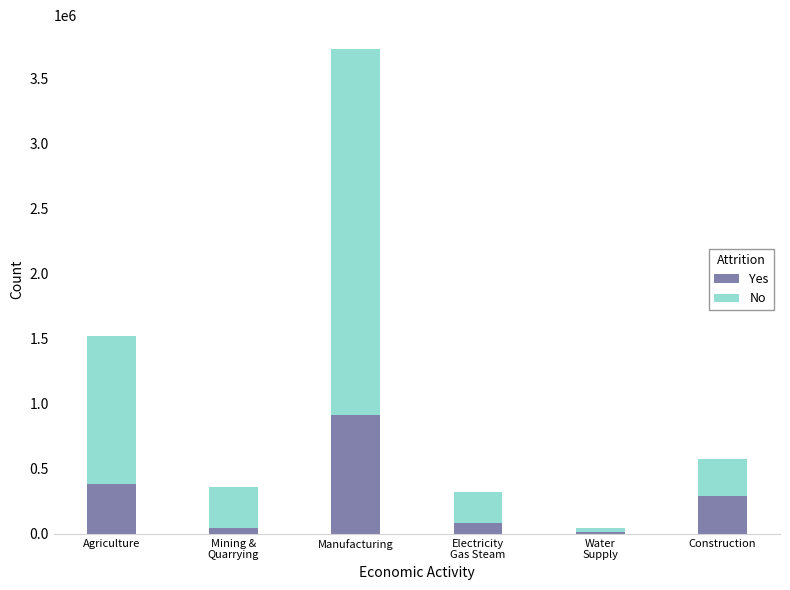

What is the difference between the maximum and minimum values in the Yes series?

897385